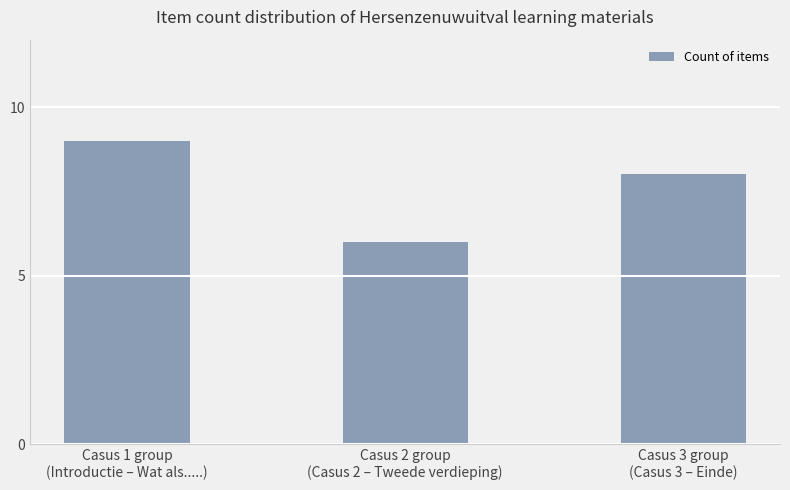

What position from the right is Casus 2 group
(Casus 2 – Tweede verdieping)?

2